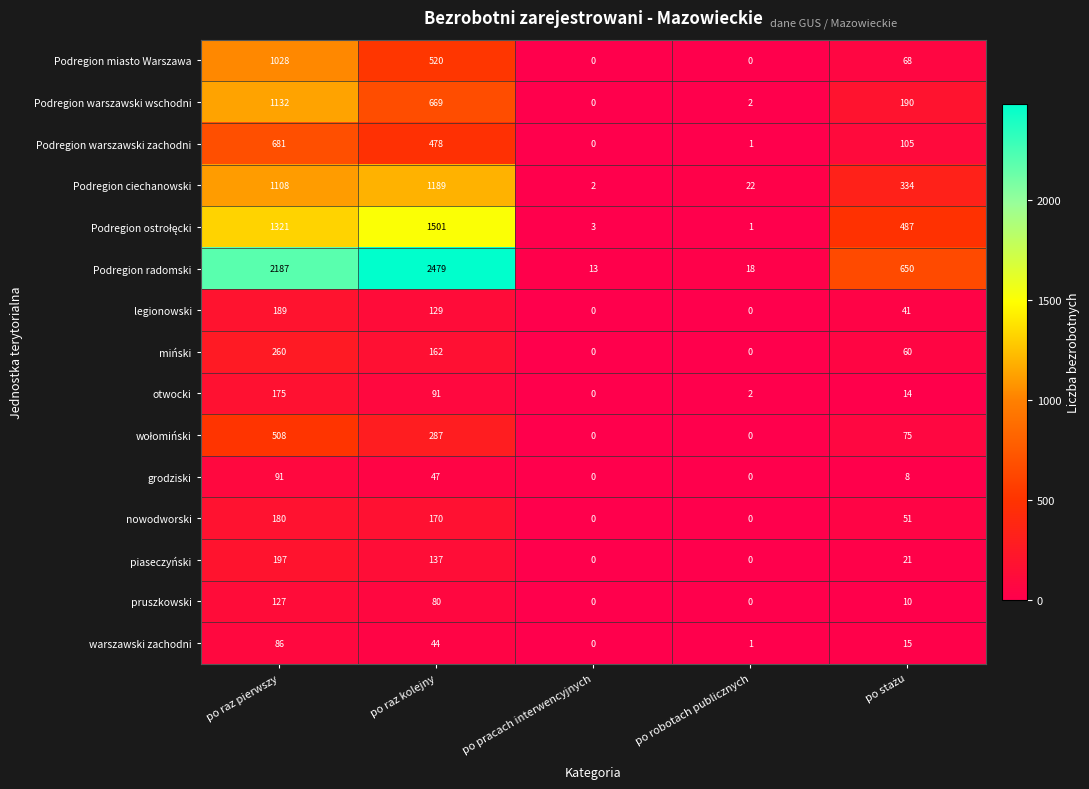

How many values in grodziski are above zero?

3